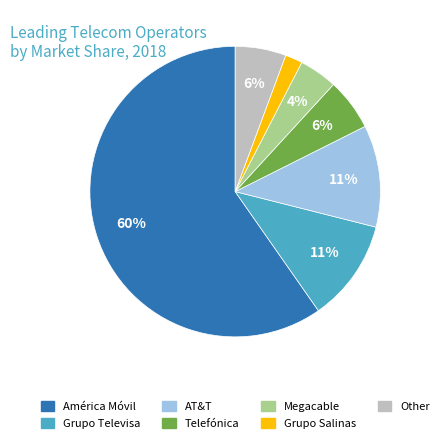

What percentage is the Megacable slice, to the nearest percent?

4%